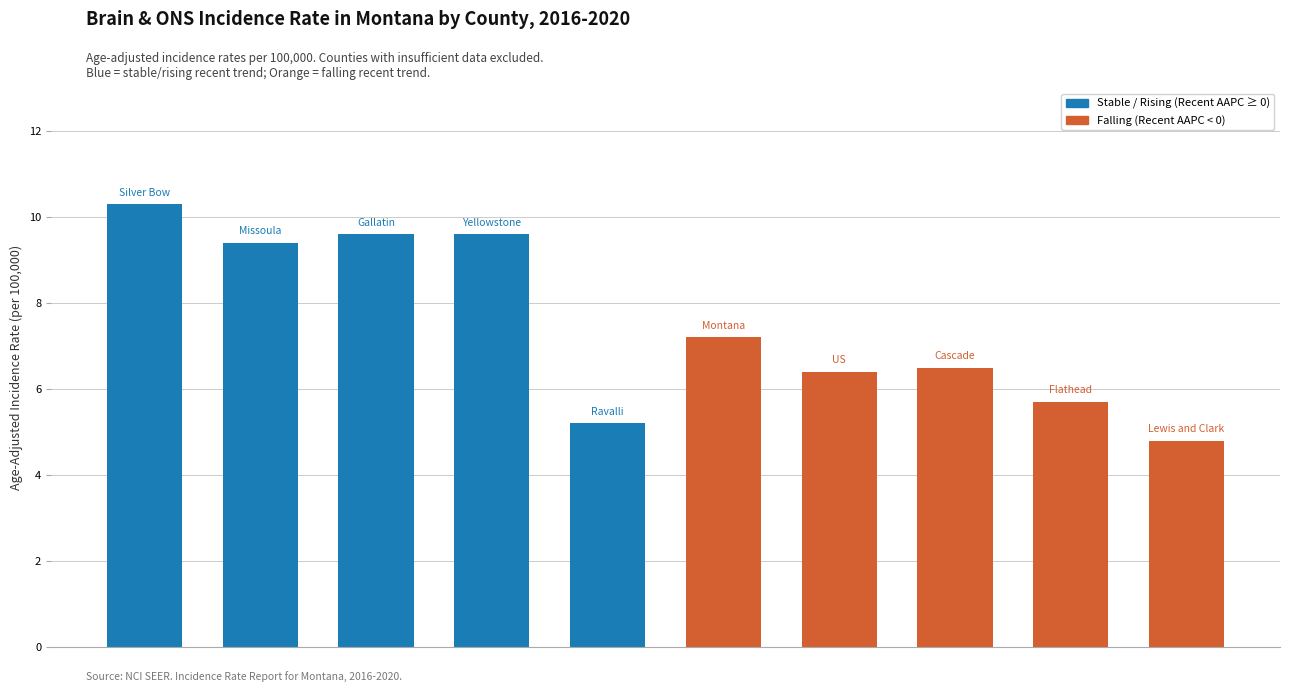

What is the maximum value shown in the chart?

10.3